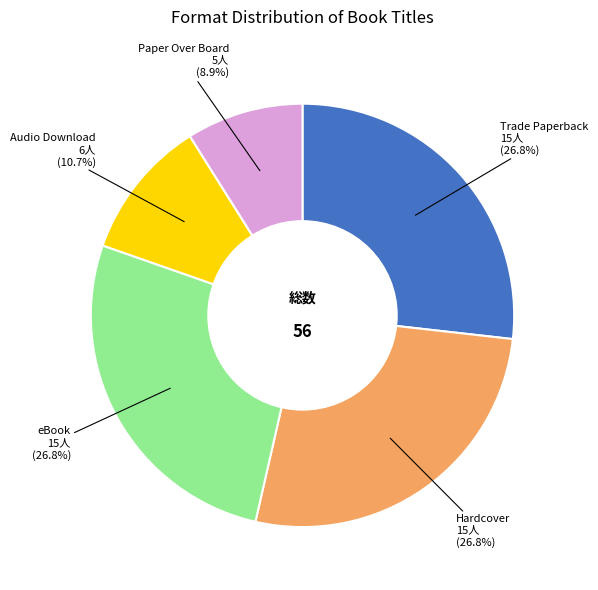

What portion of the pie excludes eBook?

73.2%